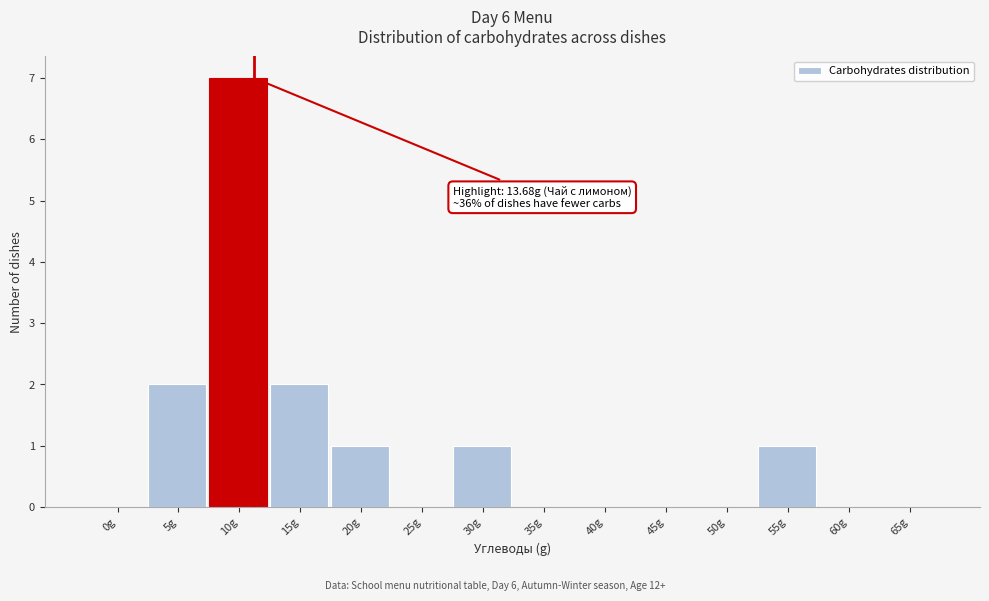

Reading left to right, what are all the values shown in this chart?

0g=0	5g=2	10g=7	15g=2	20g=1	25g=0	30g=1	35g=0	40g=0	45g=0	50g=0	55g=1	60g=0	65g=0